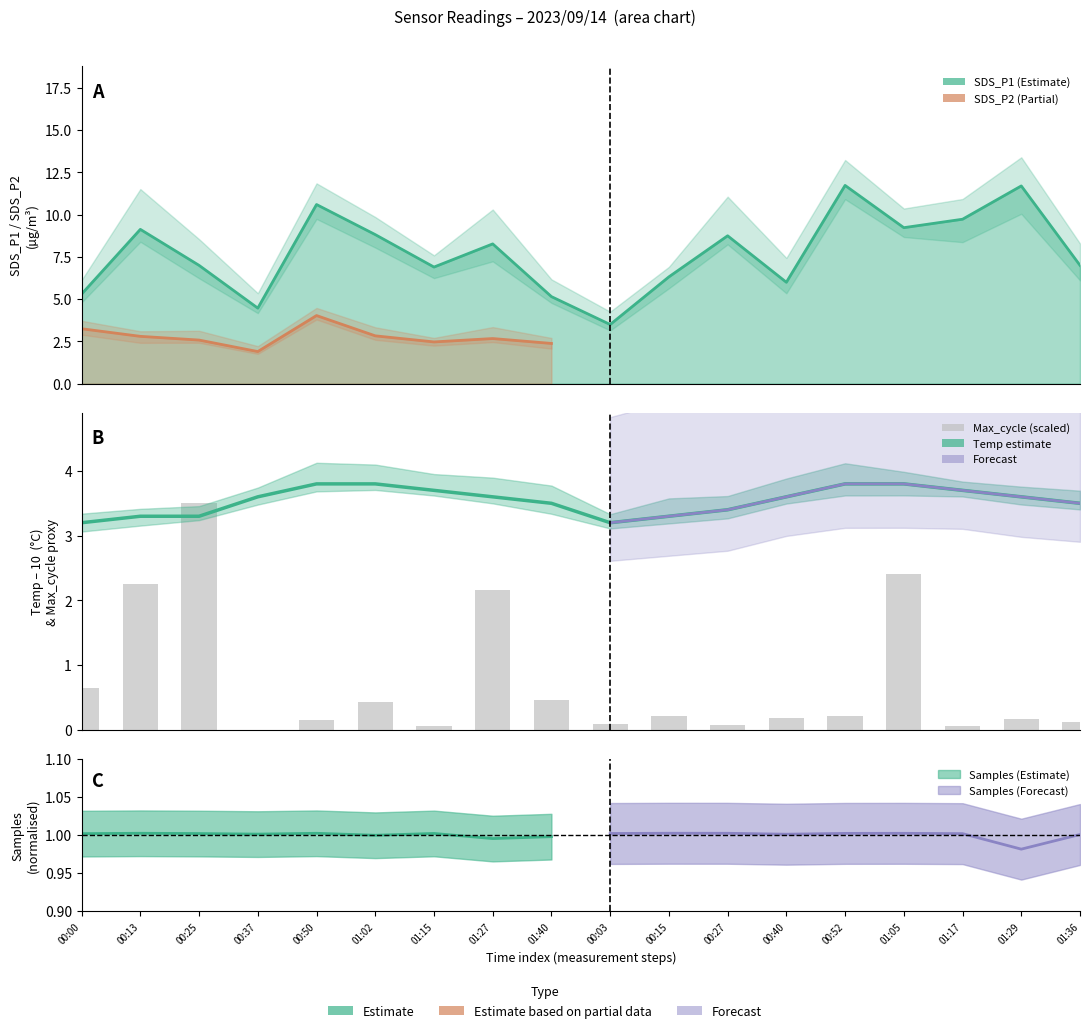

Rank the categories by Temp value from highest to lowest.

00:50, 01:02, 00:52, 01:05, 01:15, 01:17, 00:37, 01:27, 00:40, 01:29, 01:40, 01:36, 00:27, 00:13, 00:25, 00:15, 00:00, 00:03